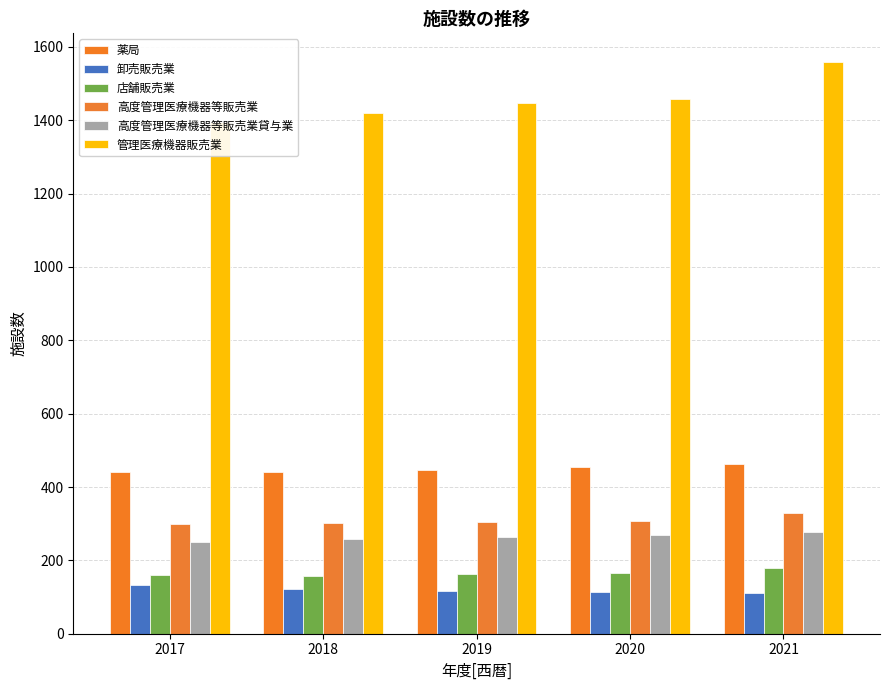

Which label corresponds to the smallest value in the chart?

2021